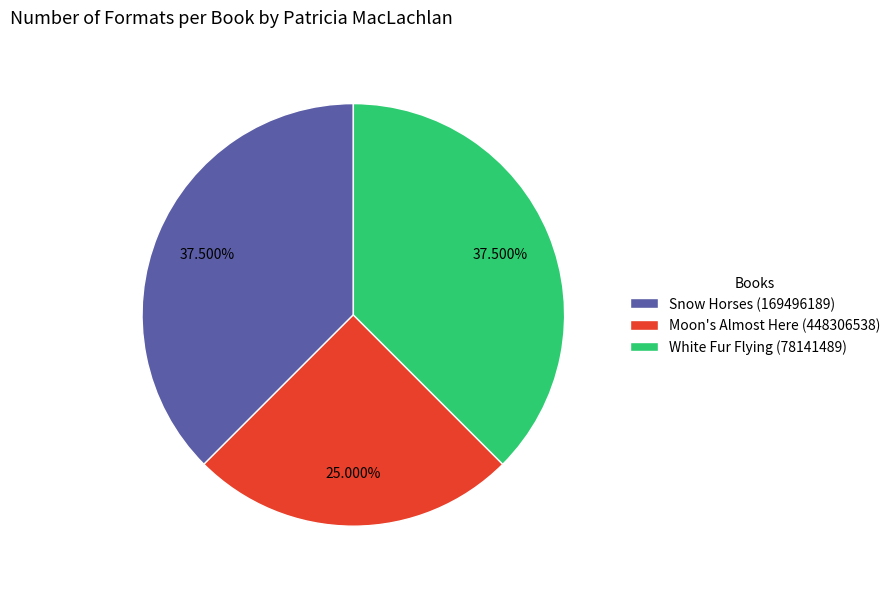

To the nearest percent, what portion does Moon's Almost Here (448306538) represent?

25%